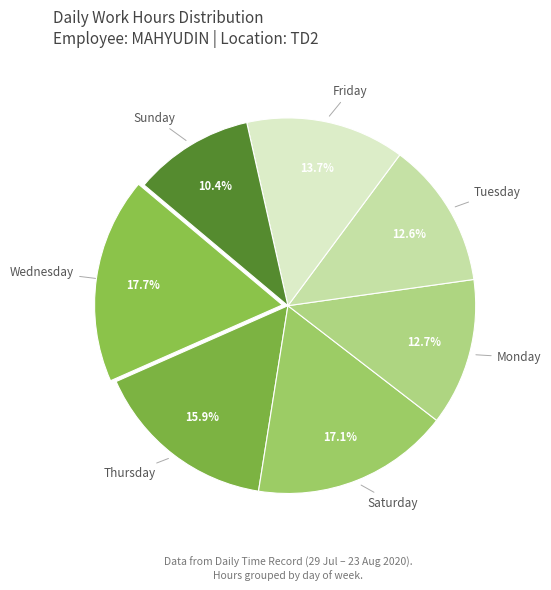

What portion of the pie excludes Monday?

87.3%